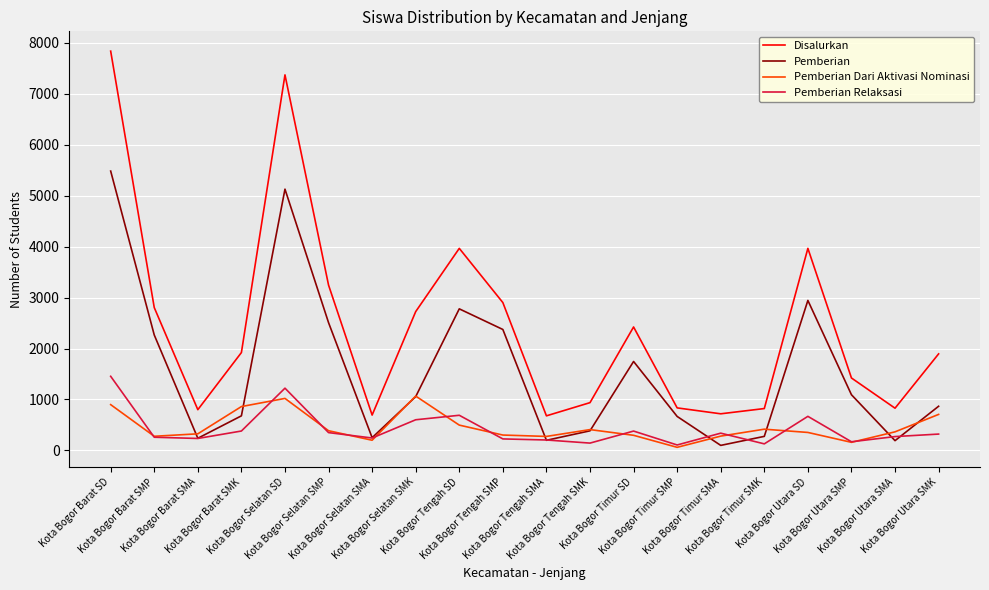

List the series in order of their peak value, lowest first.

Pemberian Dari Aktivasi Nominasi, Pemberian Relaksasi, Pemberian, Disalurkan